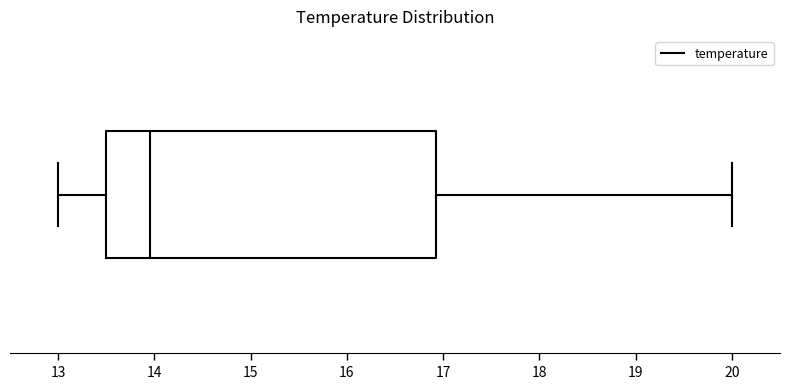

Transcribe this box plot: give where the median line is, the range the box spans, and where the two whiskers end, as read against the x-axis. The values are not printed on the chart, so give them approximately, as read against the axis.

median 14.0, box 13.5 to 16.9, whiskers 13.0 to 20.0